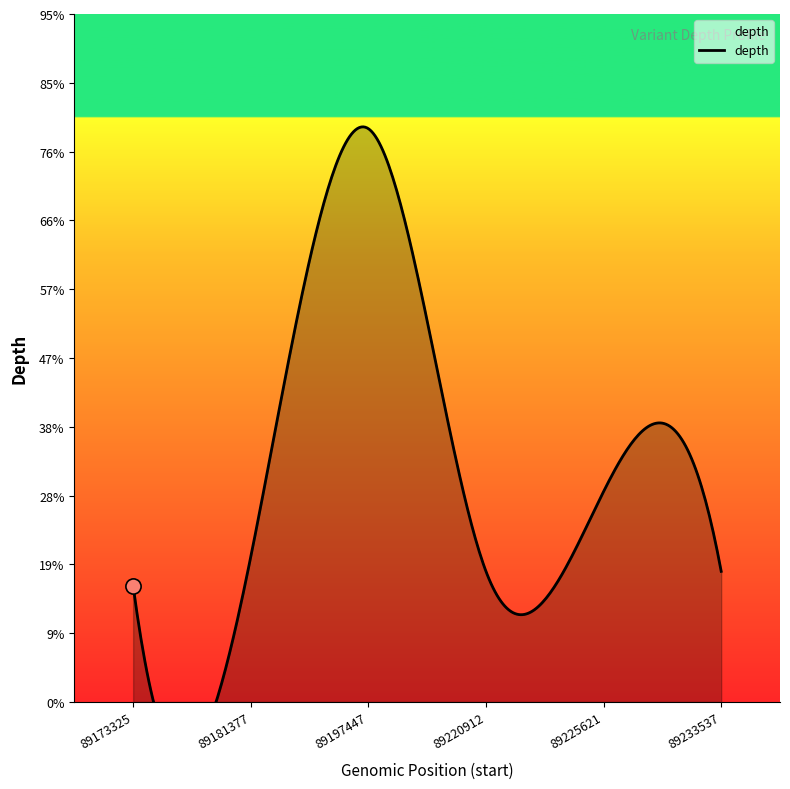

What is the ratio of the value at 89220912 to the value at 89225621?

0.6